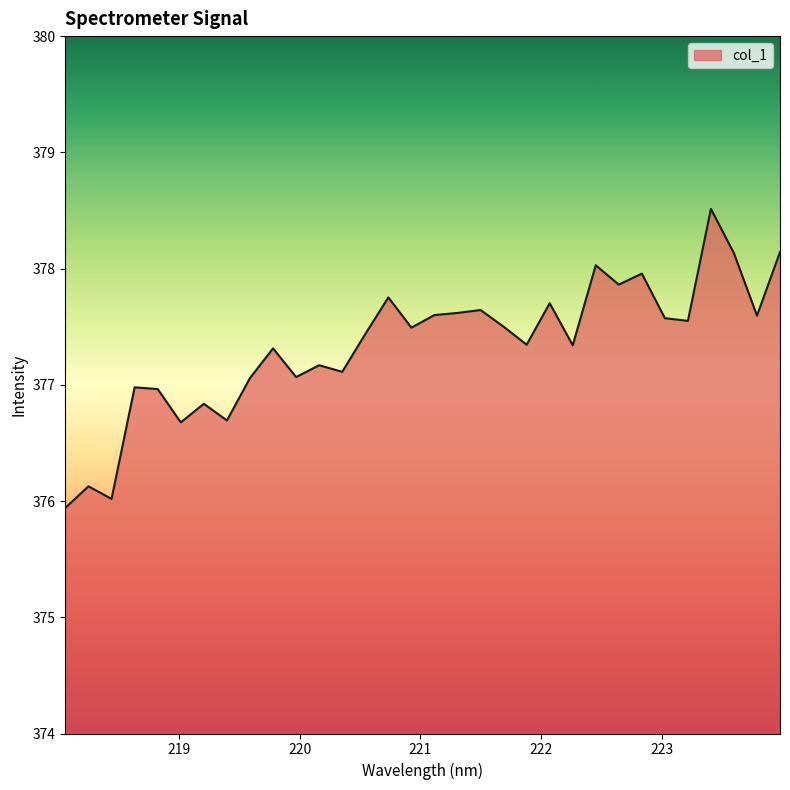

What is the difference between the maximum and minimum values?

2.6